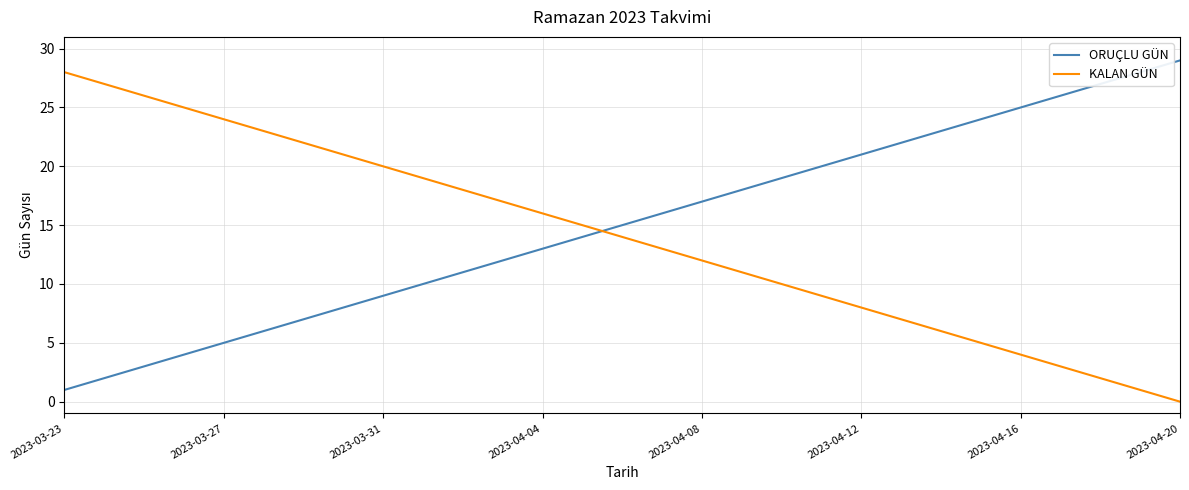

How many intersections are there between KALAN GÜN and ORUÇLU GÜN?

1